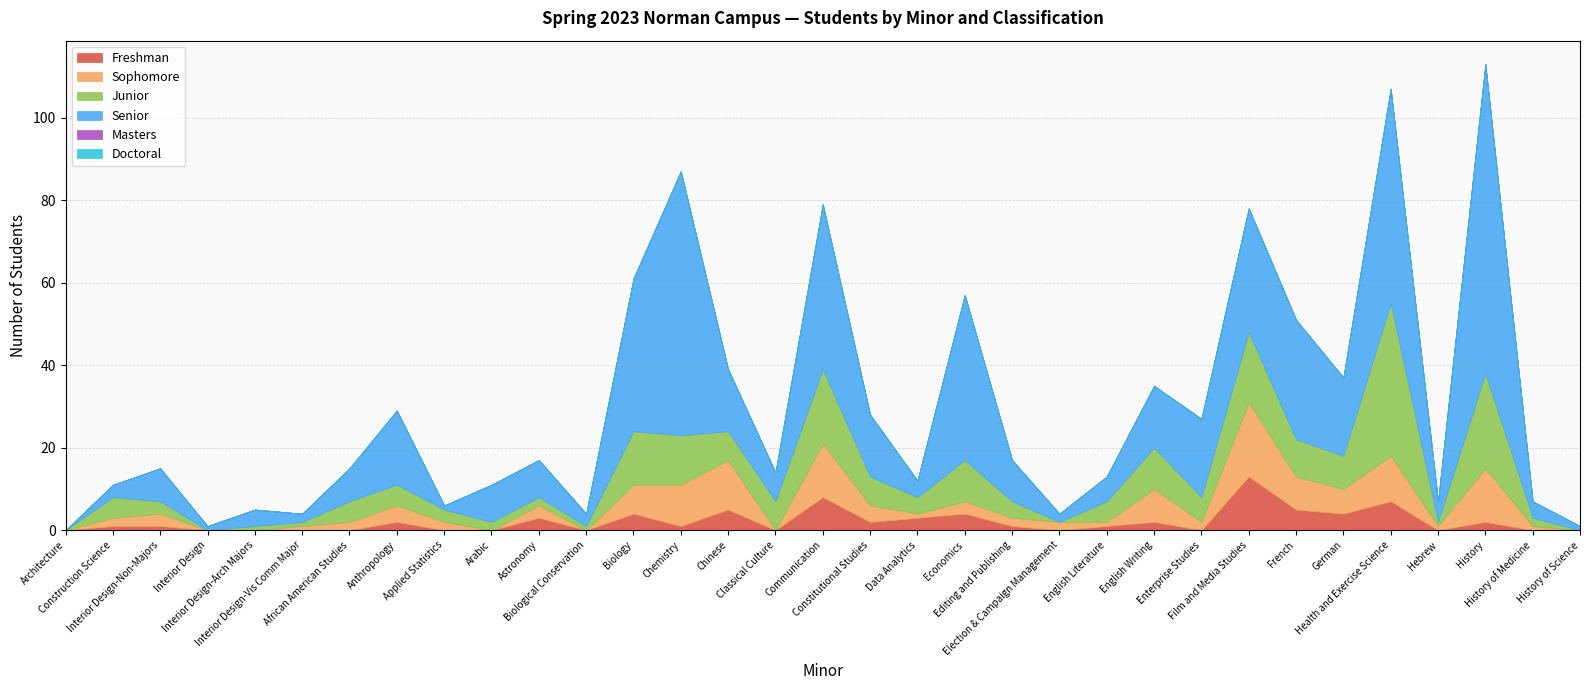

True or false: Masters and Junior intersect in this chart.

False